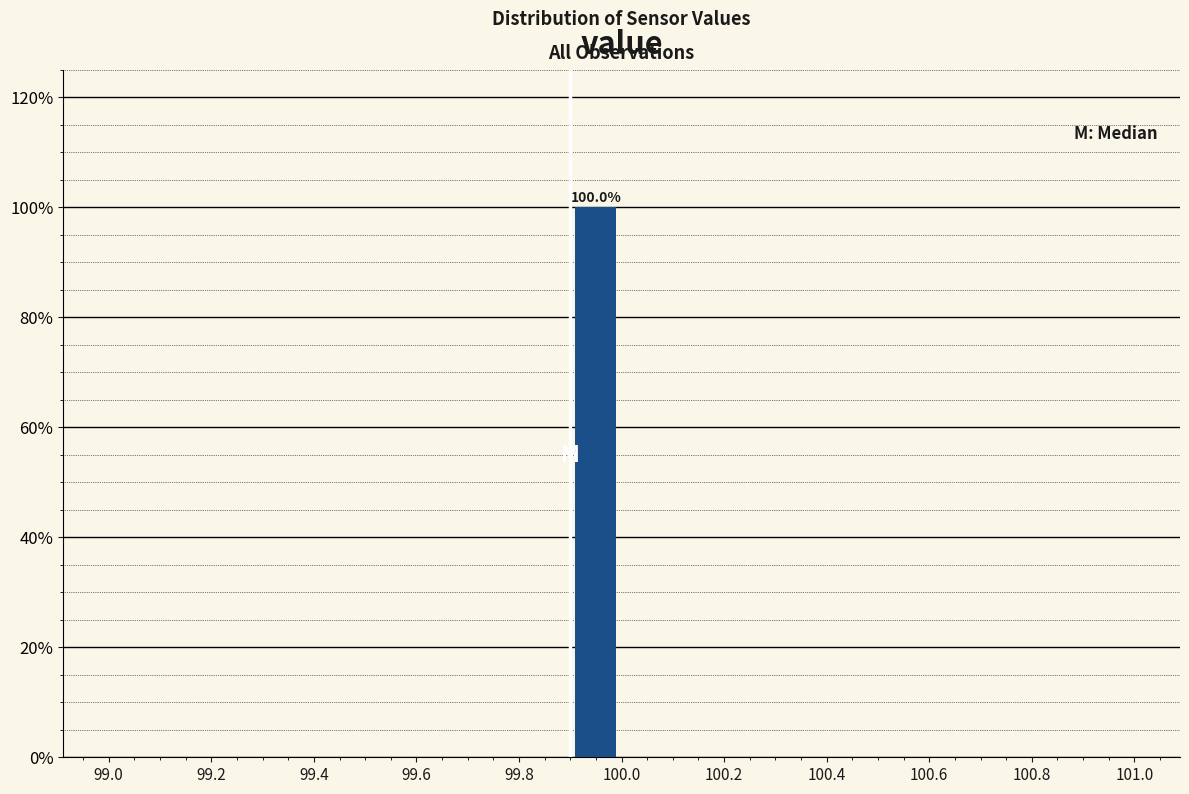

Which range on the x-axis has the tallest bar?

99.9 to 100.0